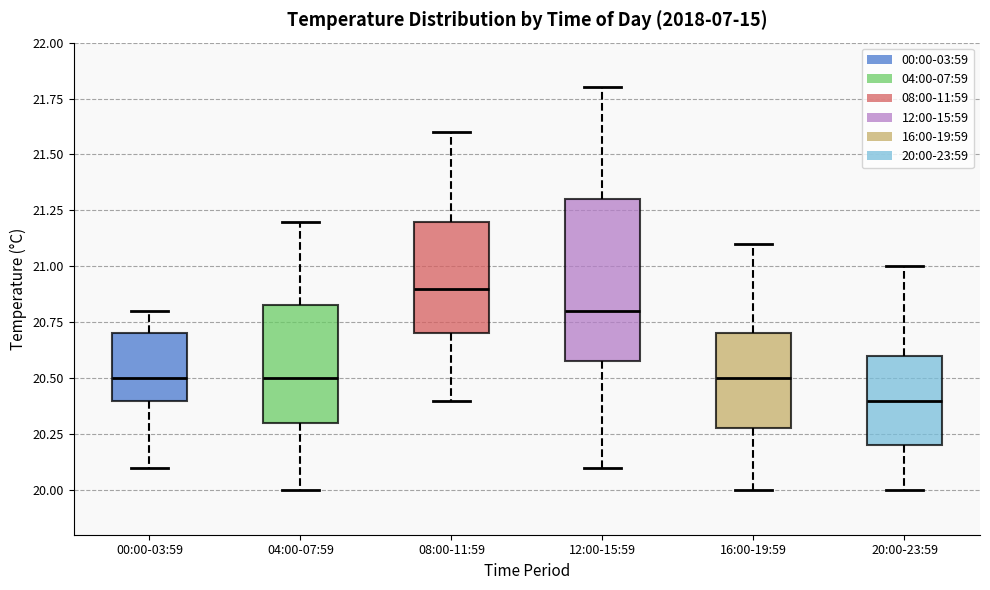

Reading left to right, transcribe this box plot: for each box, give where its median line is, the range the box spans, and where its two whiskers end, as read against the y-axis. The values are not printed on the chart, so give them approximately, as read against the axis.

00:00-03:59: median 20.50, box 20.40 to 20.70, whiskers 20.10 to 20.80
04:00-07:59: median 20.50, box 20.30 to 20.85, whiskers 20.00 to 21.20
08:00-11:59: median 20.90, box 20.70 to 21.20, whiskers 20.40 to 21.60
12:00-15:59: median 20.80, box 20.60 to 21.30, whiskers 20.10 to 21.80
16:00-19:59: median 20.50, box 20.30 to 20.70, whiskers 20.00 to 21.10
20:00-23:59: median 20.40, box 20.20 to 20.60, whiskers 20.00 to 21.00